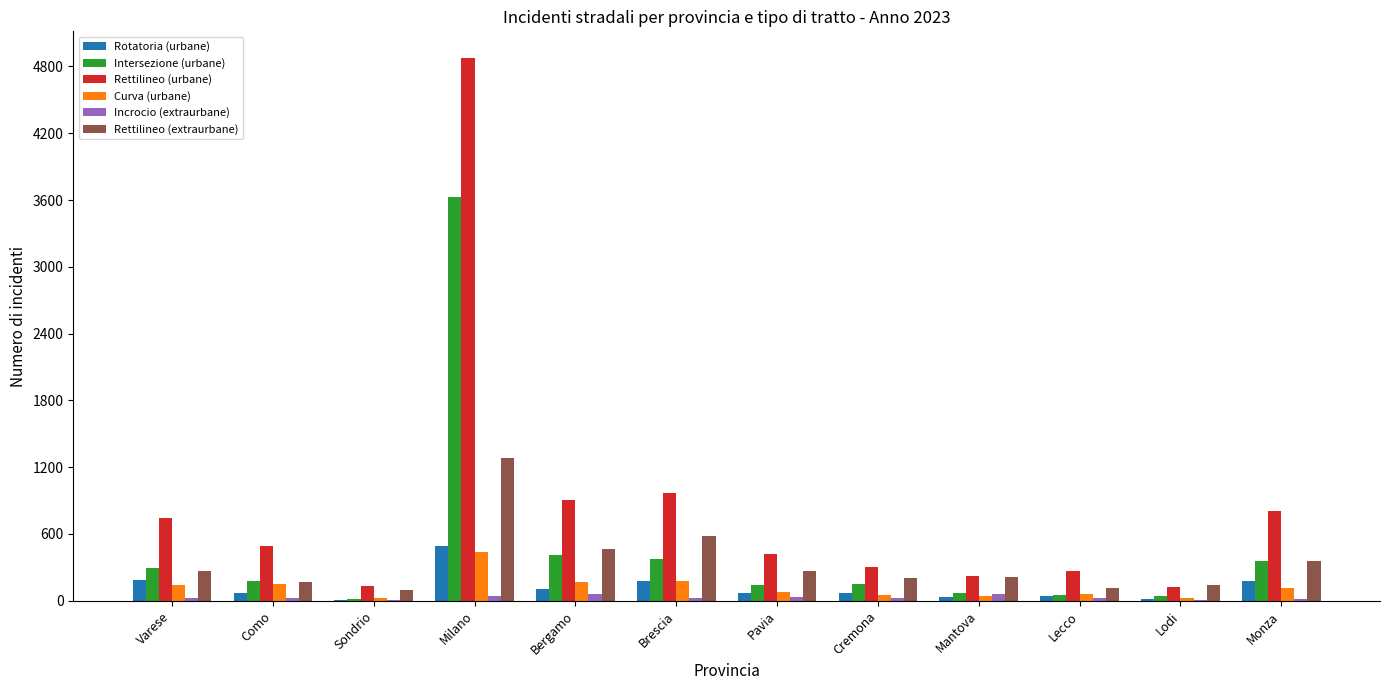

How many data points does each series have?

12